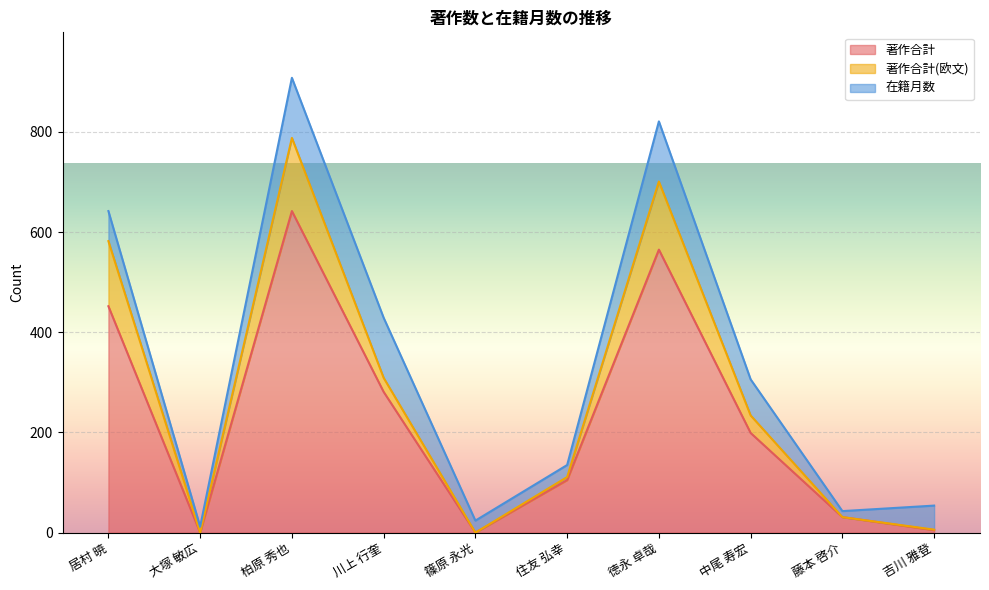

At which category is the sum across all series the highest?

柏原 秀也